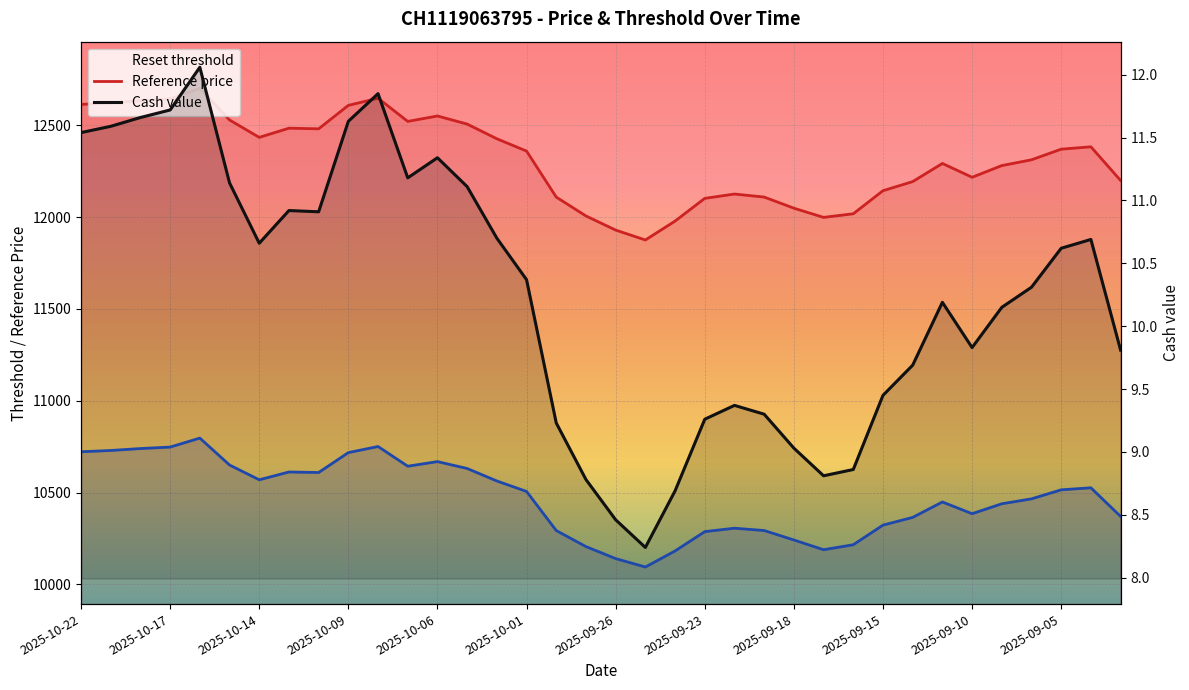

Rank the series by their maximum value, from highest to lowest.

Reference price, Reset threshold, Cash value